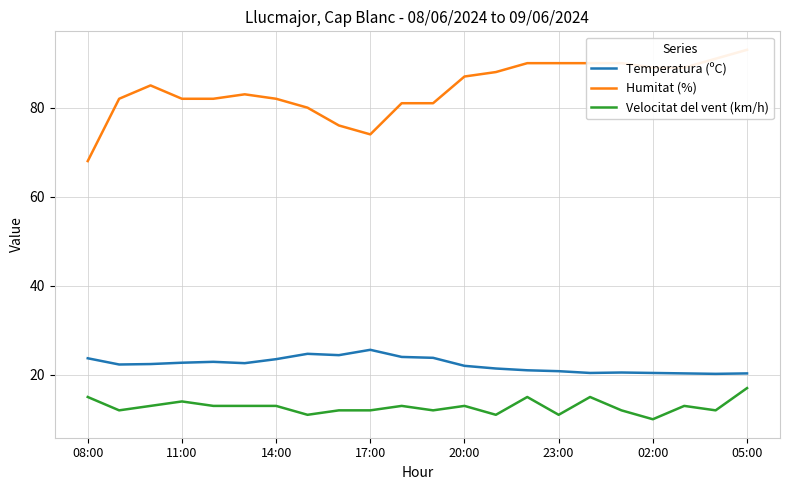

What is the lowest value of the Velocitat del vent (km/h) series?

10.0